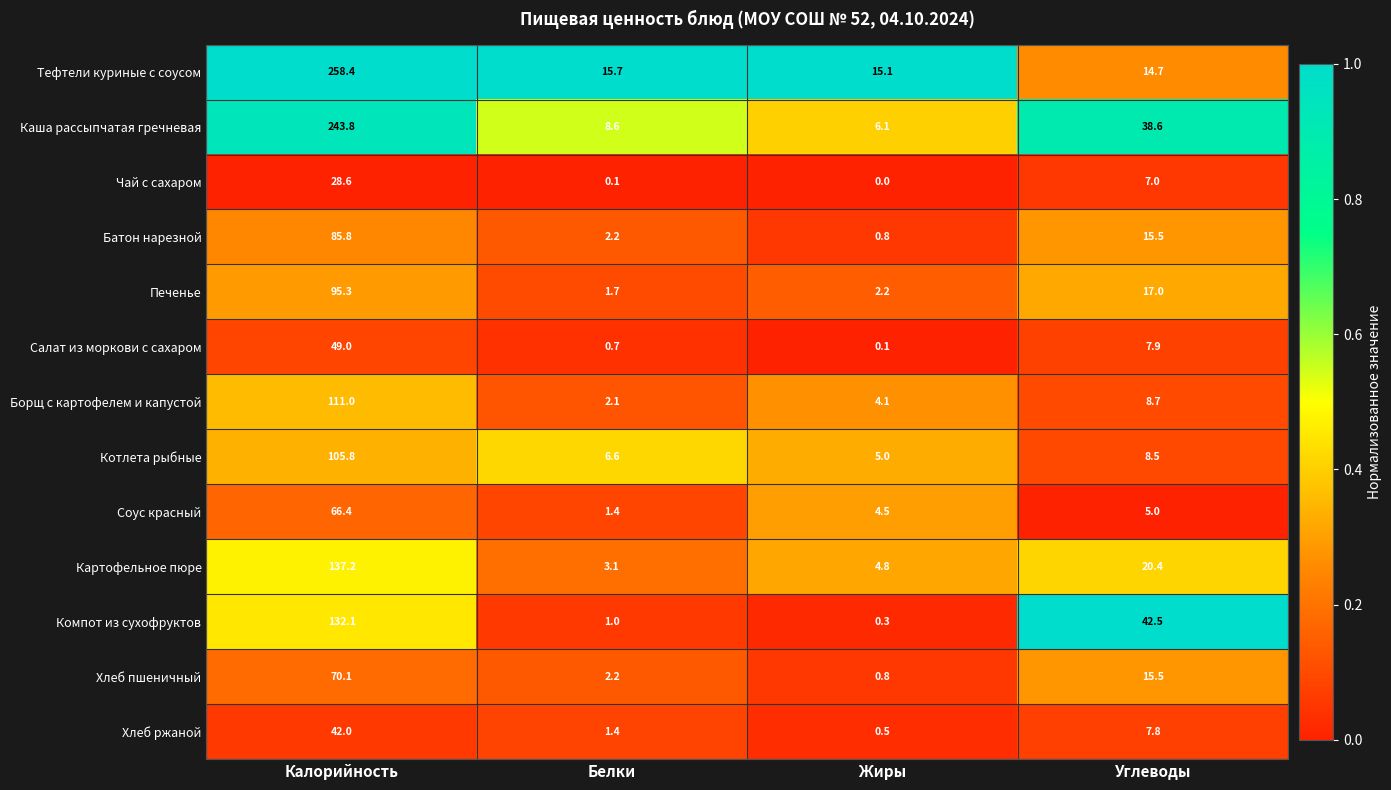

The value of Соус красный at Калорийность is 112.0. True or false?

False